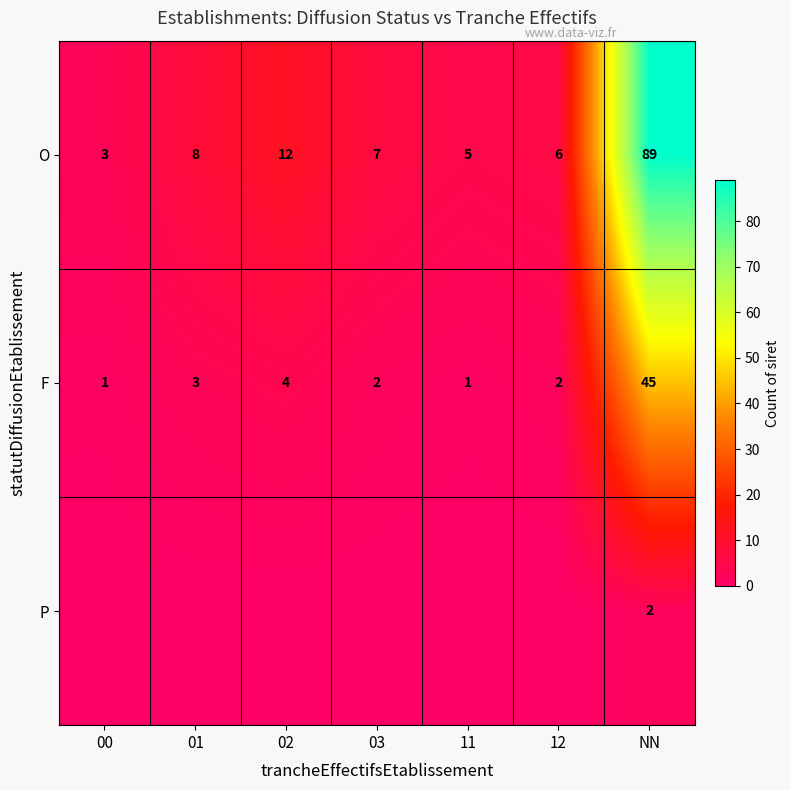

Is it true that O equals 1 at 12?

False